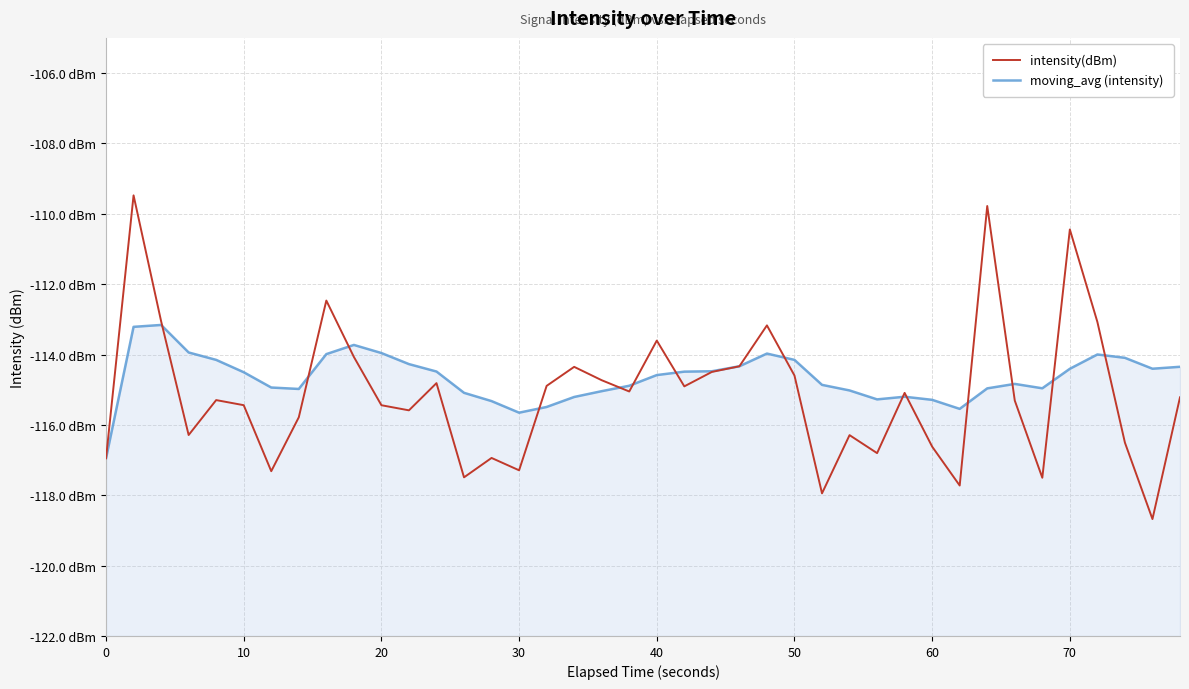

In moving_avg (intensity), how many points are lower than both neighbors (excluding endpoints)?

6